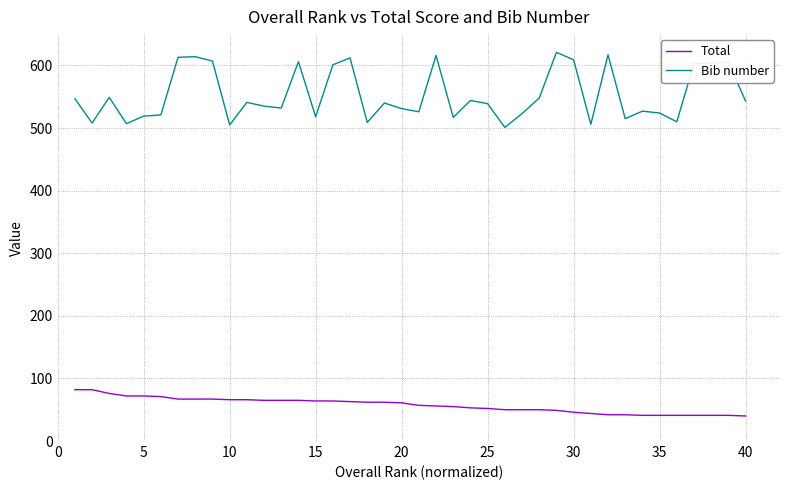

At how many categories does at least one series exceed 96?

40